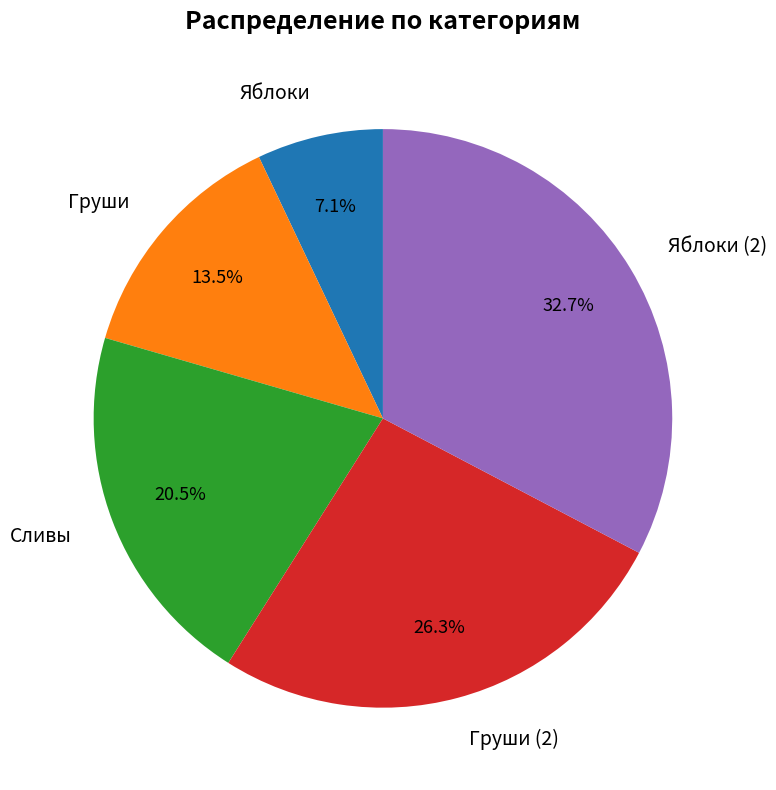

What percentage is NOT represented by Груши?

86.5%